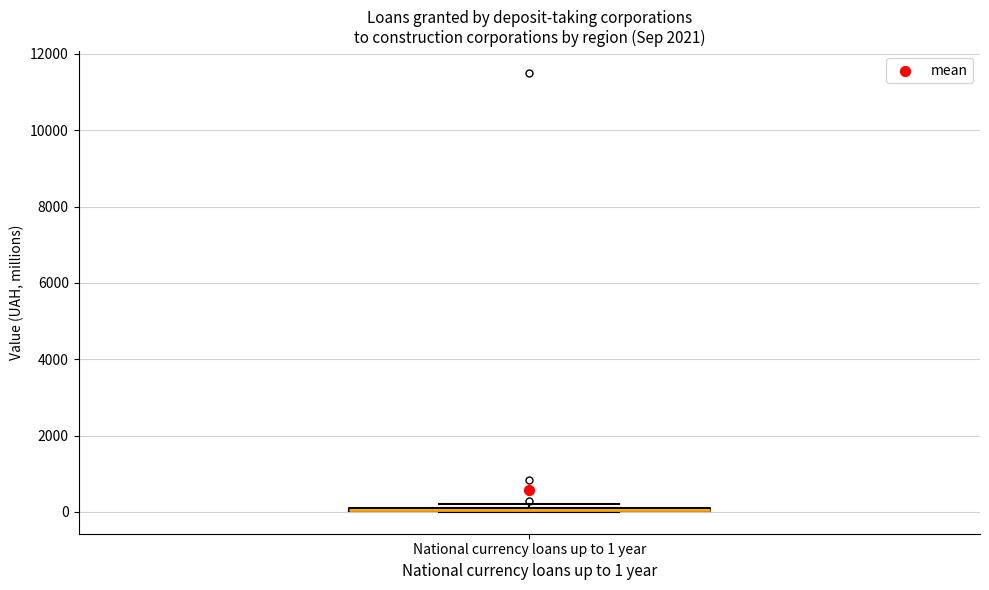

Where is the lower edge of the box for National currency loans up to 1 year on the y-axis? The values are not printed on the chart, so give them approximately, as read against the axis.

0